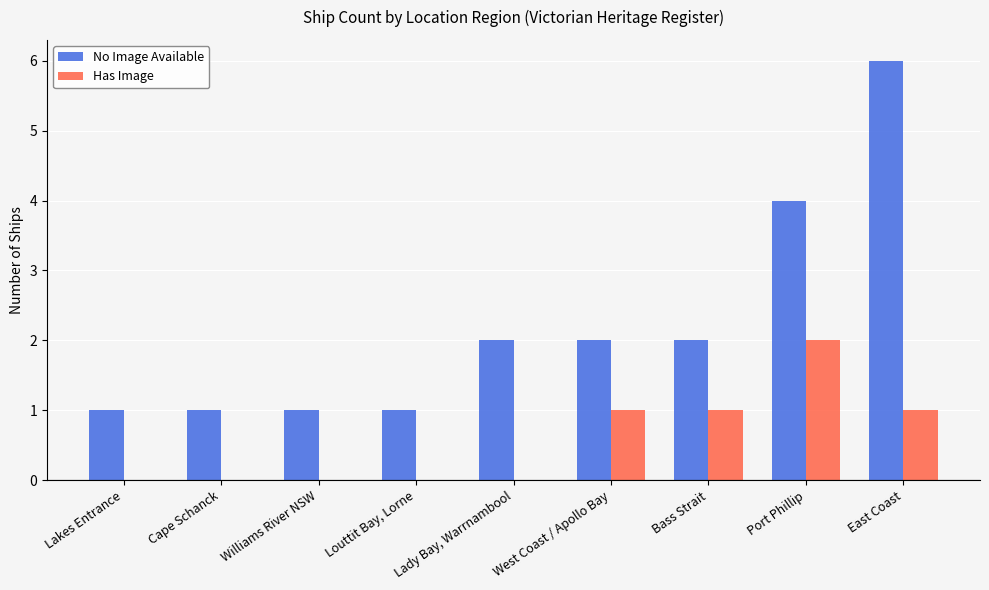

What are all the series names shown in the legend?

No Image Available, Has Image